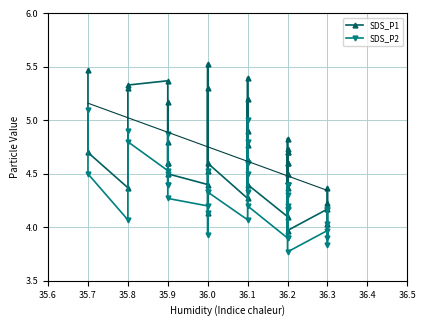

What is the average value of the SDS_P2 series?

4.3